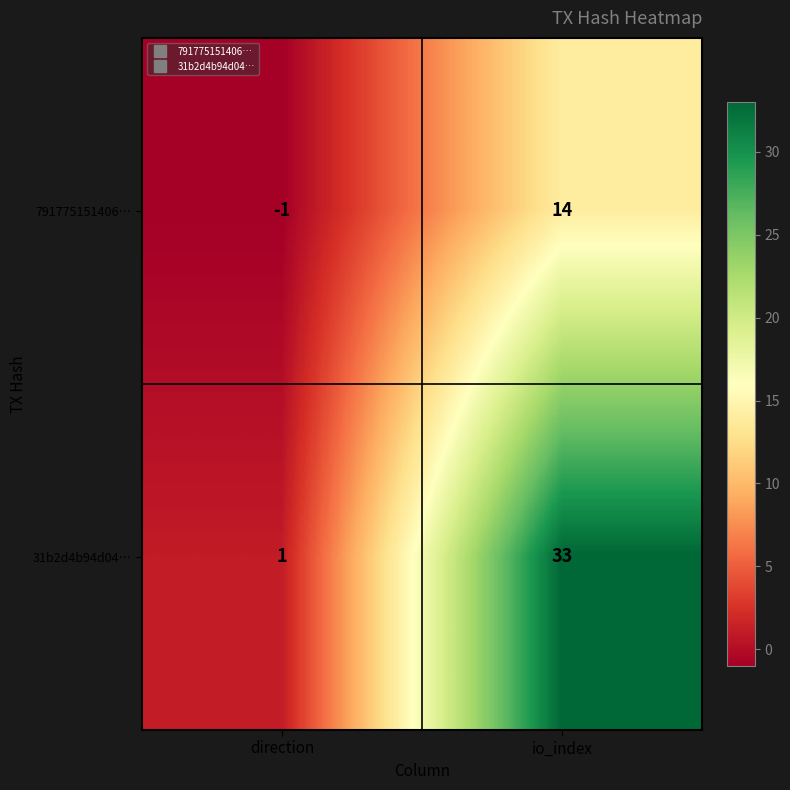

What is the difference between the highest and lowest values at io_index?

19